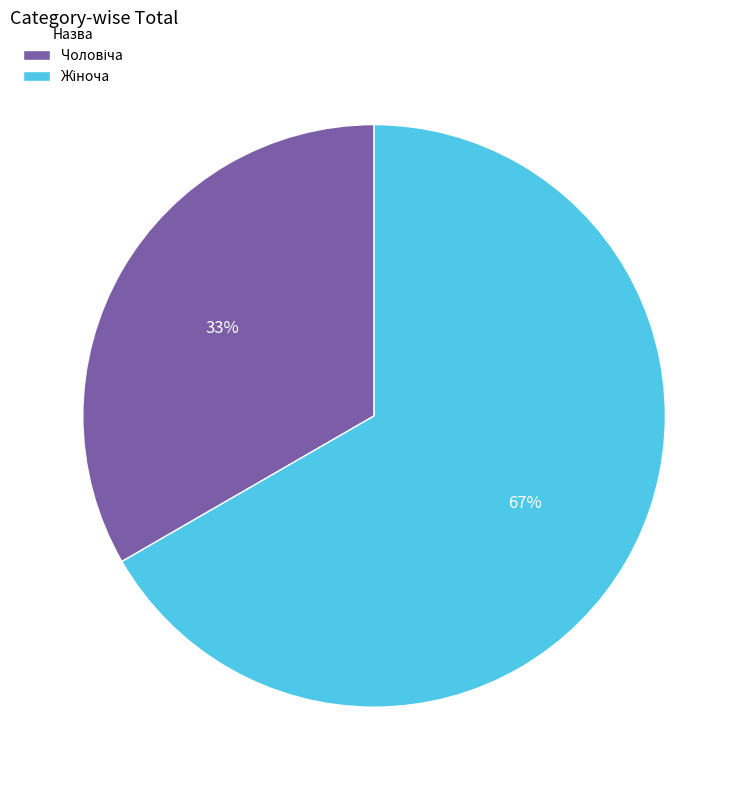

To the nearest percent, what is the average slice percentage?

50%